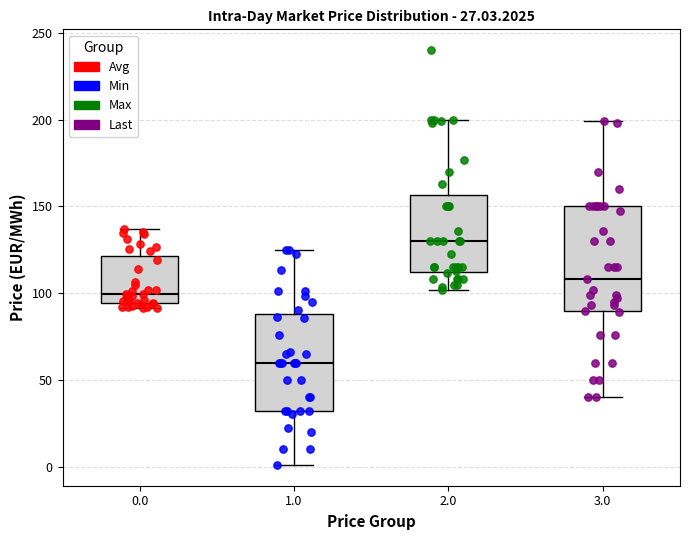

Which box has the lowest median line?

1.0